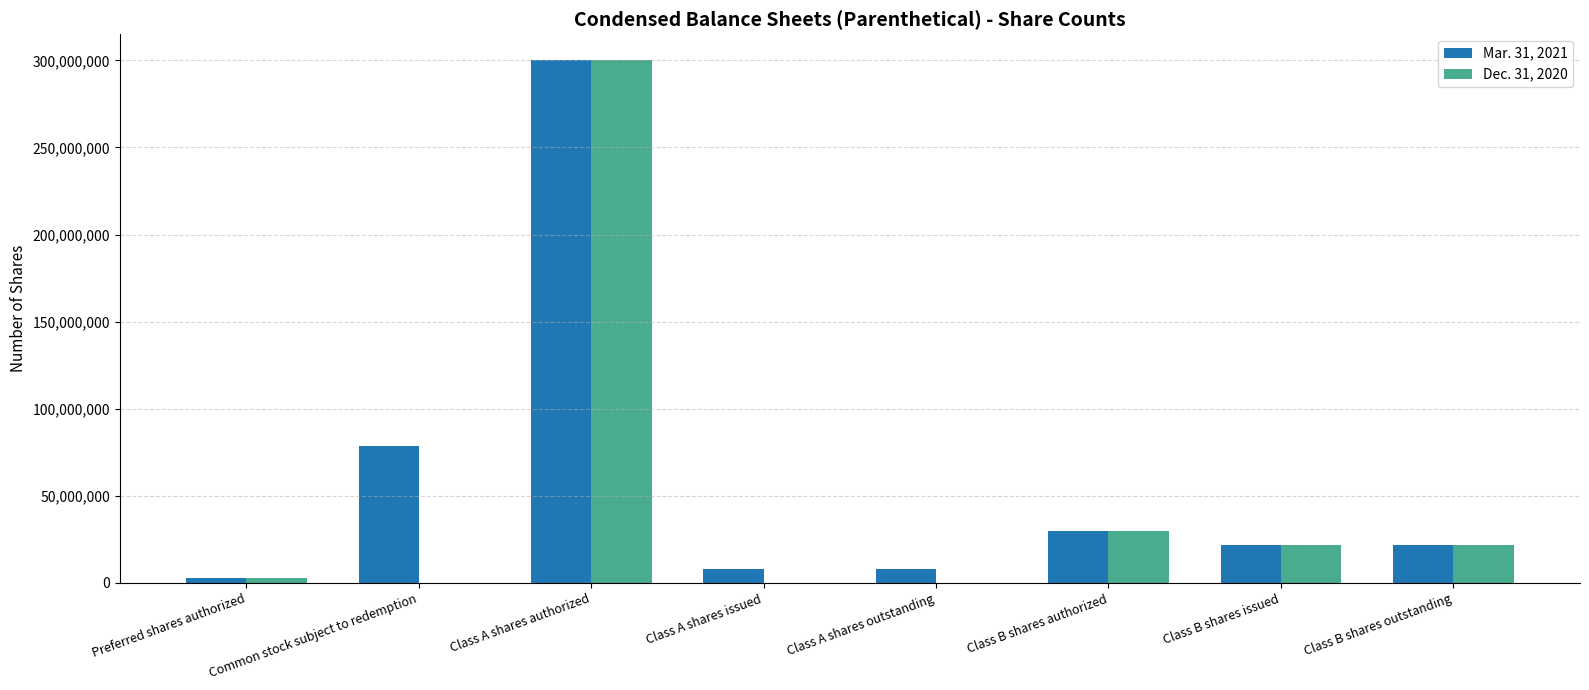

How many categories are shown in the chart?

8